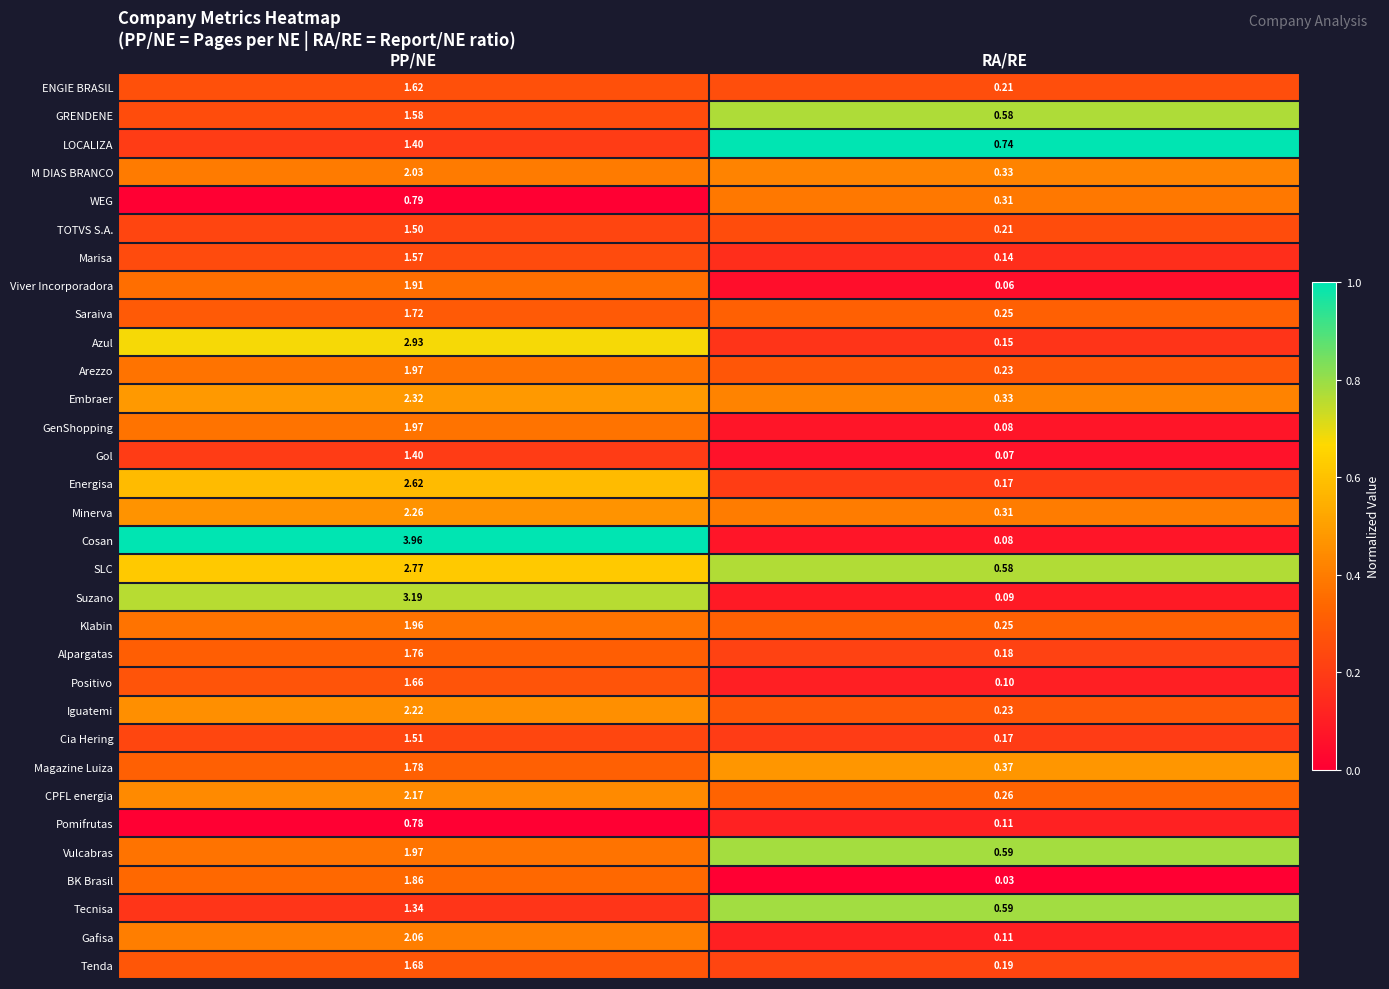

Where does the BK Brasil series first go above 1?

PP/NE